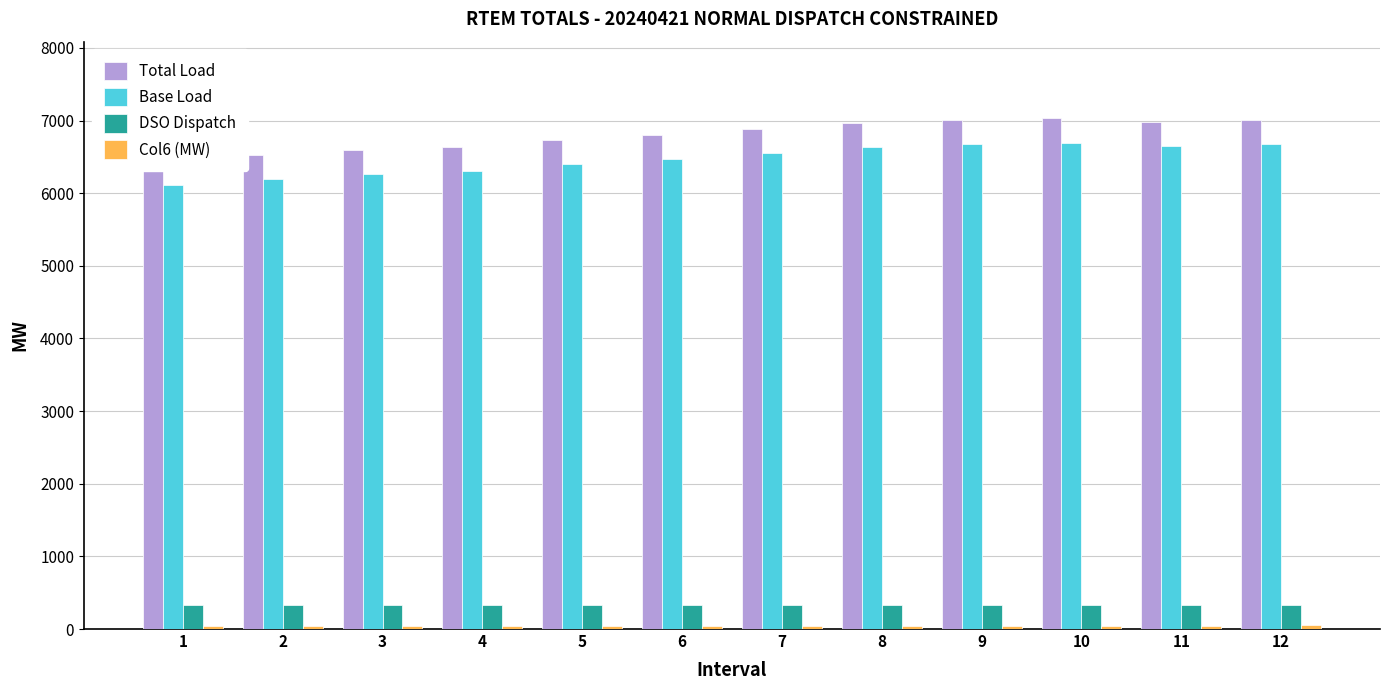

Which has a higher value, 2 or 4?

4